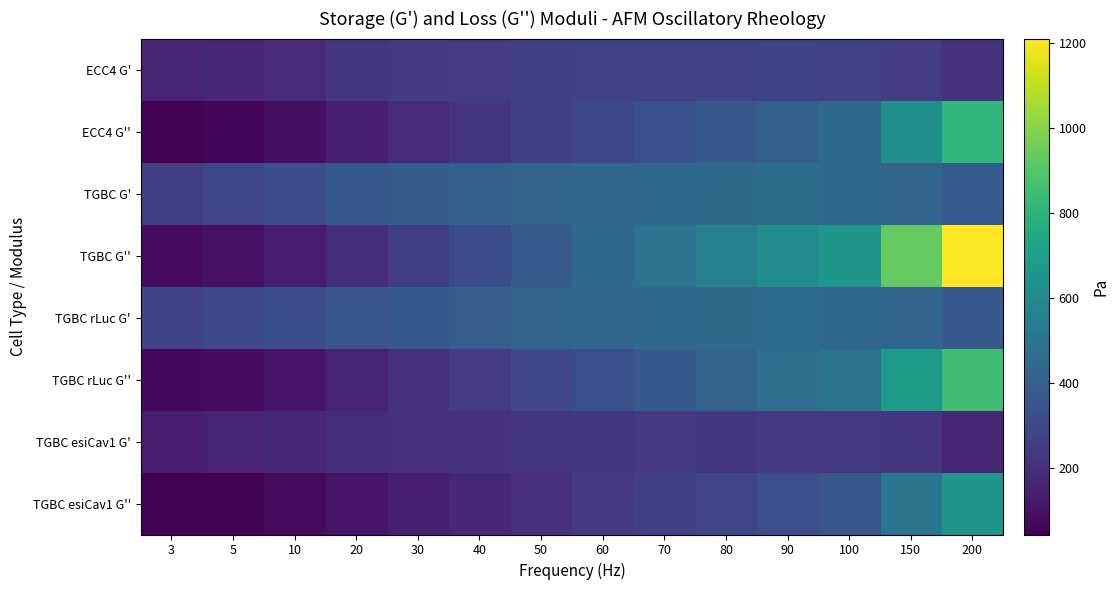

Which category has the highest value across all series?

200